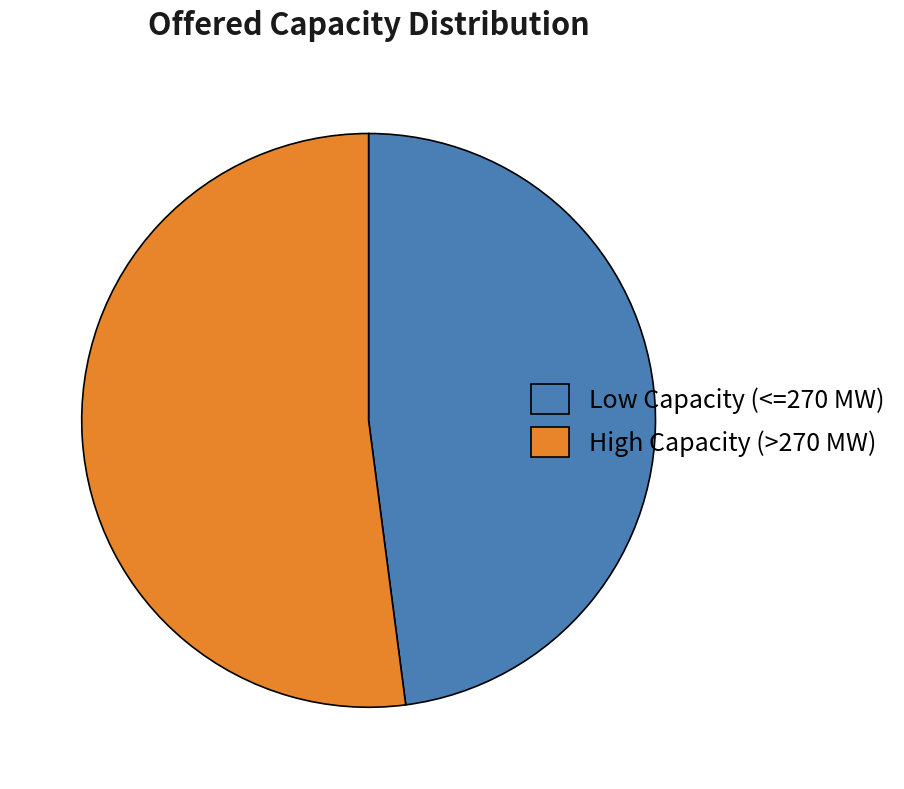

Is the sum of Low Capacity (<=270 MW) and High Capacity (>270 MW) greater than half?

Yes